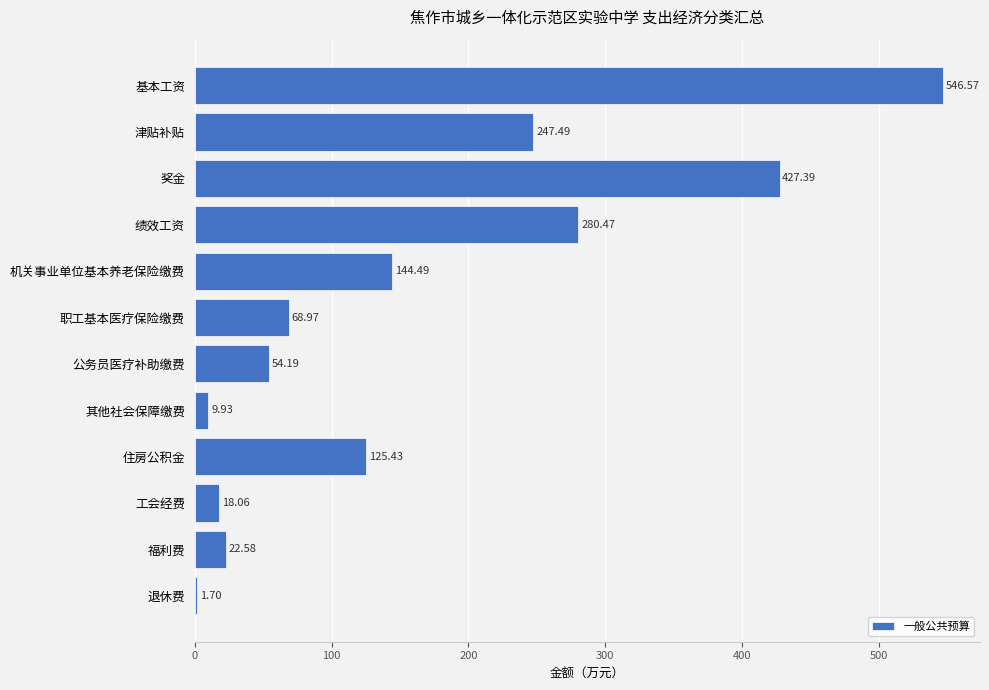

What is the sum of all values?

1947.3